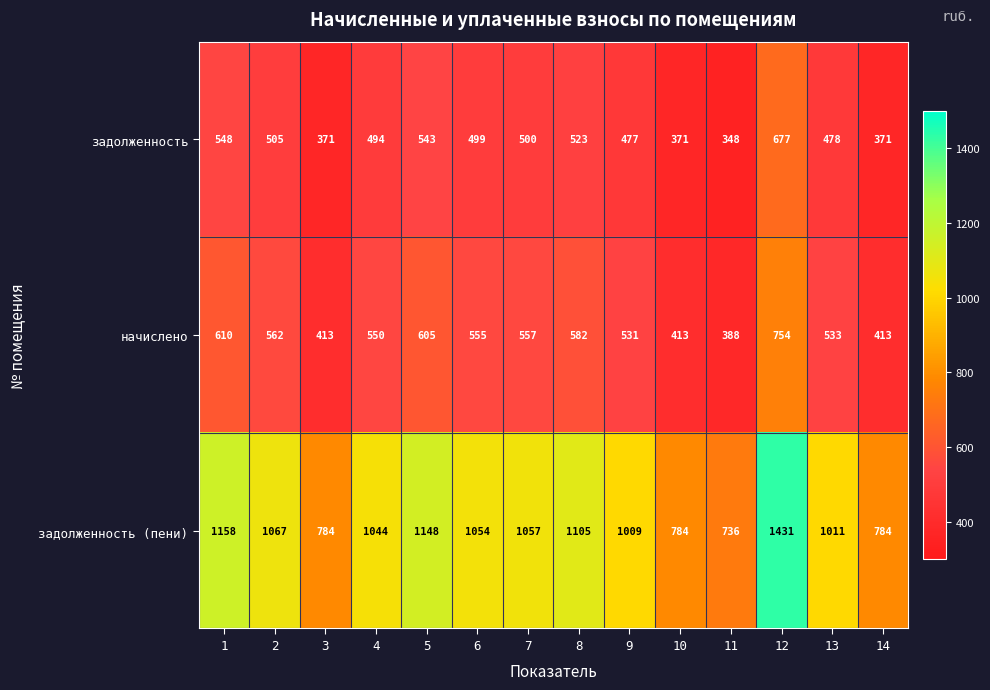

What is the minimum value shown in the chart?

348